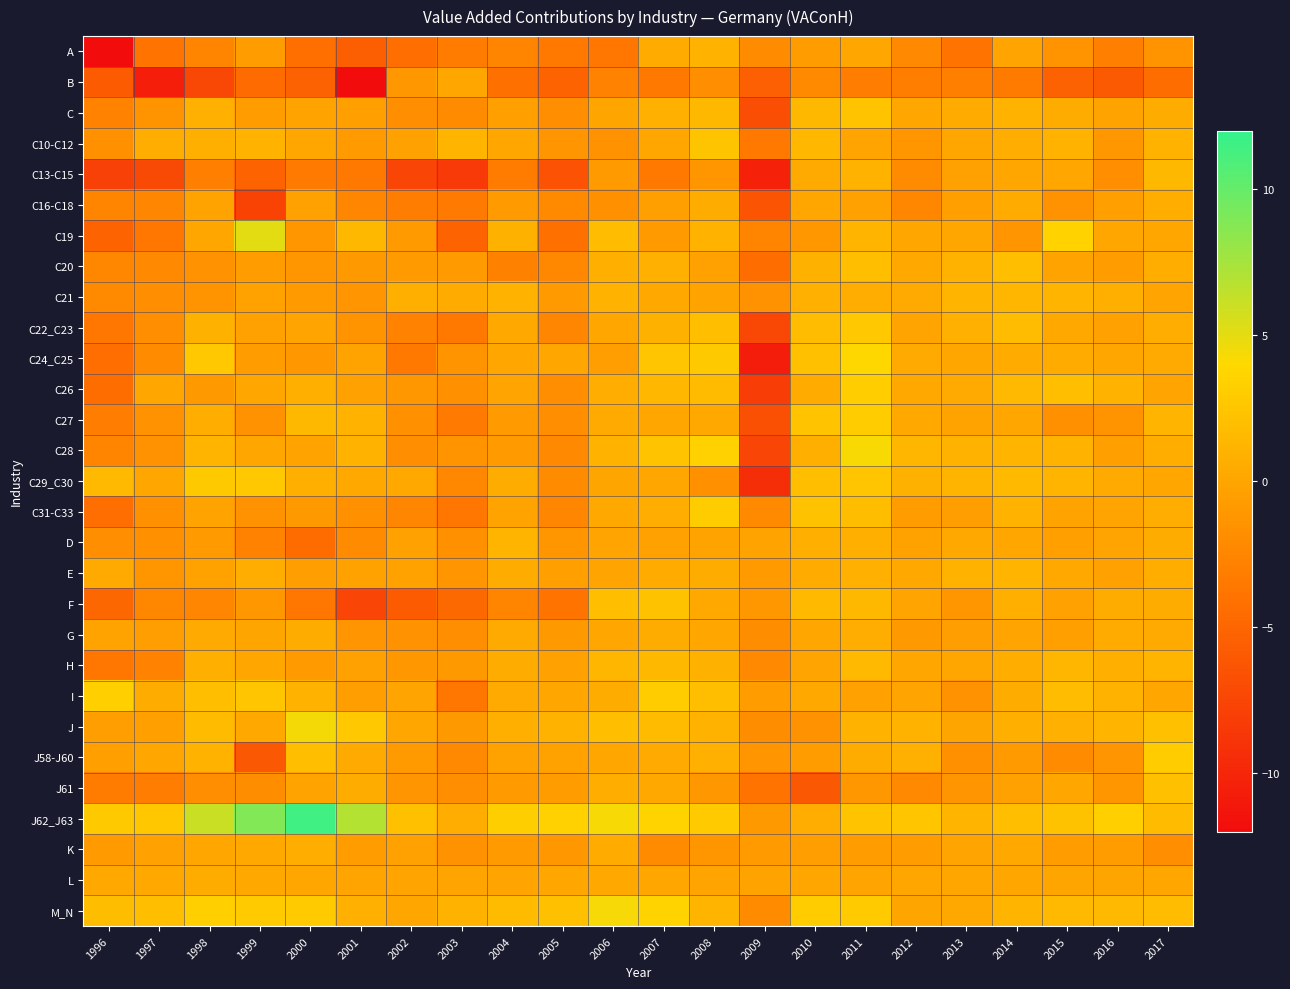

Reading right to left, transcribe all the data shown in this chart.

A: 2017=-1.4	2016=-2.9	2015=-1.4	2014=-0.1	2013=-3.9	2012=-2.2	2011=0.0	2010=-0.7	2009=-2.0	2008=1.0	2007=0.5	2006=-3.6	2005=-3.5	2004=-2.6	2003=-3.3	2002=-4.3	2001=-5.4	2000=-4.3	1999=-0.7	1998=-2.6	1997=-4.0	1996=-12.2
B: 2017=-4.4	2016=-5.9	2015=-5.3	2014=-3.3	2013=-2.9	2012=-3.1	2011=-3.1	2010=-2.1	2009=-5.4	2008=-1.8	2007=-3.4	2006=-2.7	2005=-5.1	2004=-4.2	2003=0.0	2002=-1.1	2001=-17.3	2000=-5.3	1999=-4.6	1998=-7.3	1997=-10.6	1996=-5.8
C: 2017=0.5	2016=-0.2	2015=0.5	2014=1.0	2013=0.5	2012=0.1	2011=2.4	2010=1.4	2009=-6.8	2008=1.4	2007=0.8	2006=-0.0	2005=-1.8	2004=-0.4	2003=-1.9	2002=-1.7	2001=-0.5	2000=-0.2	1999=-0.6	1998=0.8	1997=-1.4	1996=-2.7
C10-C12: 2017=1.0	2016=-1.0	2015=1.1	2014=0.6	2013=0.1	2012=-1.2	2011=-0.1	2010=1.4	2009=-3.5	2008=2.4	2007=0.1	2006=-1.5	2005=-1.3	2004=0.0	2003=1.2	2002=-0.3	2001=-0.9	2000=0.1	1999=1.0	1998=0.8	1997=0.6	1996=-1.6
C13-C15: 2017=1.4	2016=-1.9	2015=0.0	2014=0.0	2013=-0.4	2012=-2.1	2011=1.0	2010=0.4	2009=-10.2	2008=-1.2	2007=-3.4	2006=-0.9	2005=-6.5	2004=-3.2	2003=-8.4	2002=-7.5	2001=-3.6	2000=-3.4	1999=-5.1	1998=-2.9	1997=-7.1	1996=-7.9
C16-C18: 2017=0.7	2016=-0.4	2015=-1.5	2014=0.4	2013=-0.4	2012=-2.4	2011=-0.3	2010=0.0	2009=-6.4	2008=0.5	2007=-0.5	2006=-1.6	2005=-2.1	2004=-0.9	2003=-3.4	2002=-3.2	2001=-2.4	2000=-0.3	1999=-7.7	1998=-0.2	1997=-2.4	1996=-2.6
C19: 2017=0.2	2016=0.0	2015=3.5	2014=-1.2	2013=0.0	2012=0.0	2011=1.1	2010=-1.1	2009=-2.5	2008=1.1	2007=-0.9	2006=1.8	2005=-4.1	2004=0.9	2003=-5.1	2002=-0.9	2001=1.4	2000=-1.2	1999=5.1	1998=0.0	1997=-3.7	1996=-5.1
C20: 2017=0.7	2016=-0.7	2015=-0.2	2014=2.1	2013=1.0	2012=0.3	2011=2.0	2010=0.9	2009=-4.4	2008=-0.3	2007=0.8	2006=0.7	2005=-2.3	2004=-2.8	2003=-0.8	2002=-0.9	2001=-0.9	2000=-1.2	1999=-0.6	1998=-1.5	1997=-2.2	1996=-2.4
C21: 2017=-0.1	2016=0.8	2015=1.2	2014=1.3	2013=1.2	2012=0.4	2011=0.6	2010=0.8	2009=-1.5	2008=-0.2	2007=0.2	2006=1.0	2005=-0.8	2004=1.1	2003=0.5	2002=0.7	2001=-1.3	2000=-0.8	1999=-0.3	1998=-1.3	1997=-1.8	1996=-2.1
C22_C23: 2017=0.6	2016=-0.3	2015=0.3	2014=1.8	2013=0.8	2012=-0.1	2011=2.7	2010=1.8	2009=-7.3	2008=2.0	2007=0.9	2006=0.1	2005=-2.4	2004=0.3	2003=-3.5	2002=-2.7	2001=-1.4	2000=-0.1	1999=-0.3	1998=0.9	1997=-1.7	1996=-3.7
C24_C25: 2017=0.4	2016=0.1	2015=0.4	2014=0.4	2013=0.0	2012=0.4	2011=3.9	2010=2.2	2009=-10.8	2008=2.8	2007=2.5	2006=-0.5	2005=0.1	2004=0.1	2003=-1.4	2002=-3.4	2001=-0.1	2000=-1.0	1999=-0.6	1998=2.7	1997=-2.0	1996=-4.3
C26: 2017=-0.1	2016=1.0	2015=1.9	2014=1.5	2013=0.4	2012=0.2	2011=3.1	2010=0.5	2009=-8.1	2008=1.7	2007=1.4	2006=0.7	2005=-1.8	2004=-0.1	2003=-1.5	2002=-1.1	2001=-0.3	2000=0.8	1999=0.0	1998=-0.9	1997=0.0	1996=-4.4
C27: 2017=1.1	2016=-1.4	2015=-1.6	2014=0.0	2013=-0.2	2012=0.3	2011=3.1	2010=2.3	2009=-6.7	2008=0.3	2007=0.2	2006=0.4	2005=-1.9	2004=-0.8	2003=-3.3	2002=-1.6	2001=1.0	2000=1.5	1999=-1.5	1998=0.7	1997=-1.5	1996=-3.1
C28: 2017=0.7	2016=-0.5	2015=1.0	2014=1.2	2013=1.0	2012=1.3	2011=4.2	2010=0.8	2009=-7.6	2008=3.5	2007=2.3	2006=1.1	2005=-2.2	2004=-0.9	2003=-1.4	2002=-1.7	2001=1.1	2000=-0.2	1999=0.0	1998=1.3	1997=-1.5	1996=-2.5
C29_C30: 2017=0.1	2016=0.4	2015=1.2	2014=1.6	2013=1.2	2012=0.9	2011=2.5	2010=2.0	2009=-9.3	2008=-1.6	2007=0.0	2006=-0.0	2005=-2.0	2004=0.5	2003=-2.3	2002=0.3	2001=0.2	2000=0.8	1999=2.7	1998=2.8	1997=0.2	1996=1.6
C31-C33: 2017=0.6	2016=-0.1	2015=-0.2	2014=1.0	2013=-0.5	2012=-0.7	2011=1.9	2010=2.2	2009=-2.1	2008=3.0	2007=0.6	2006=0.2	2005=-2.4	2004=-0.2	2003=-3.6	2002=-2.4	2001=-1.6	2000=-1.0	1999=-1.5	1998=-0.2	1997=-1.6	1996=-4.4
D: 2017=0.5	2016=-0.1	2015=-0.5	2014=0.2	2013=0.3	2012=-0.2	2011=0.7	2010=0.7	2009=-0.2	2008=-0.2	2007=-0.4	2006=-0.1	2005=-1.2	2004=1.2	2003=-1.6	2002=-0.3	2001=-2.0	2000=-4.5	1999=-2.8	1998=-0.9	1997=-1.6	1996=-1.8
E: 2017=0.7	2016=-0.3	2015=0.2	2014=1.1	2013=0.9	2012=0.2	2011=0.8	2010=0.4	2009=-0.9	2008=0.5	2007=0.4	2006=-0.1	2005=-0.5	2004=0.5	2003=-1.2	2002=-0.2	2001=-0.2	2000=-0.6	1999=0.6	1998=-0.2	1997=-1.2	1996=0.4
F: 2017=0.6	2016=0.5	2015=-0.3	2014=0.8	2013=-1.2	2012=-0.1	2011=1.5	2010=1.6	2009=-1.0	2008=0.2	2007=2.2	2006=1.9	2005=-3.9	2004=-2.6	2003=-4.7	2002=-5.8	2001=-7.6	2000=-3.6	1999=-1.1	1998=-2.4	1997=-2.4	1996=-4.9
G: 2017=0.4	2016=0.4	2015=-0.4	2014=-0.1	2013=-0.6	2012=-1.0	2011=0.6	2010=0.1	2009=-1.9	2008=0.1	2007=0.5	2006=0.1	2005=-1.0	2004=0.4	2003=-1.7	2002=-1.5	2001=-1.3	2000=0.5	1999=-0.0	1998=0.3	1997=-0.6	1996=-0.1
H: 2017=1.2	2016=0.8	2015=1.3	2014=0.7	2013=0.2	2012=0.0	2011=1.5	2010=-0.1	2009=-2.2	2008=0.9	2007=1.5	2006=1.4	2005=-0.3	2004=0.5	2003=-1.0	2002=-1.2	2001=-0.3	2000=-0.8	1999=0.0	1998=0.7	1997=-2.8	1996=-3.7
I: 2017=0.1	2016=1.0	2015=1.8	2014=0.5	2013=-1.5	2012=-0.1	2011=-0.3	2010=0.3	2009=-0.7	2008=1.9	2007=3.1	2006=0.5	2005=0.2	2004=0.4	2003=-3.7	2002=-0.1	2001=-0.6	2000=1.0	1999=2.5	1998=2.0	1997=0.5	1996=3.2
J: 2017=2.1	2016=1.3	2015=0.8	2014=0.8	2013=-0.0	2012=1.1	2011=1.0	2010=-1.5	2009=-1.9	2008=1.1	2007=1.7	2006=2.0	2005=1.0	2004=0.8	2003=-1.0	2002=0.1	2001=2.7	2000=4.4	1999=0.3	1998=1.6	1997=-0.4	1996=-0.5
J58-J60: 2017=3.1	2016=-1.2	2015=-2.0	2014=-0.8	2013=-1.6	2012=0.9	2011=0.5	2010=-0.6	2009=-1.2	2008=0.9	2007=0.4	2006=0.1	2005=-0.3	2004=-0.3	2003=-2.2	2002=-0.9	2001=0.4	2000=2.0	1999=-6.1	1998=1.1	1997=0.1	1996=-0.4
J61: 2017=2.1	2016=-1.2	2015=0.2	2014=-0.3	2013=-1.3	2012=-2.2	2011=-1.2	2010=-6.0	2009=-3.9	2008=-1.2	2007=0.3	2006=0.7	2005=-0.7	2004=-0.8	2003=-1.7	2002=-1.2	2001=0.5	2000=-0.2	1999=-1.9	1998=-1.7	1997=-3.2	1996=-3.2
J62_J63: 2017=1.7	2016=3.3	2015=2.2	2014=2.0	2013=1.2	2012=2.6	2011=2.4	2010=0.6	2009=-0.9	2008=2.9	2007=3.6	2006=4.3	2005=3.4	2004=3.2	2003=0.6	2002=2.1	2001=6.9	2000=11.4	1999=8.9	1998=6.1	1997=2.6	1996=2.8
K: 2017=-1.7	2016=-0.7	2015=-0.7	2014=0.3	2013=-0.1	2012=-0.7	2011=-0.7	2010=-0.6	2009=-0.9	2008=-1.2	2007=-2.0	2006=0.4	2005=-1.0	2004=-0.8	2003=-1.5	2002=-0.3	2001=-0.6	2000=0.7	1999=0.3	1998=0.0	1997=-0.3	1996=-0.9
L: 2017=0.1	2016=-0.0	2015=-0.0	2014=0.1	2013=0.1	2012=0.0	2011=-0.1	2010=0.0	2009=-0.2	2008=-0.1	2007=0.1	2006=0.2	2005=0.0	2004=-0.1	2003=-0.1	2002=-0.1	2001=-0.1	2000=0.0	1999=0.3	1998=0.5	1997=0.2	1996=0.2
M_N: 2017=1.8	2016=1.6	2015=1.6	2014=1.2	2013=0.2	2012=-0.0	2011=2.9	2010=3.0	2009=-2.1	2008=1.2	2007=3.6	2006=4.3	2005=2.1	2004=1.6	2003=1.1	2002=0.0	2001=0.9	2000=3.0	1999=2.9	1998=3.3	1997=2.0	1996=1.8